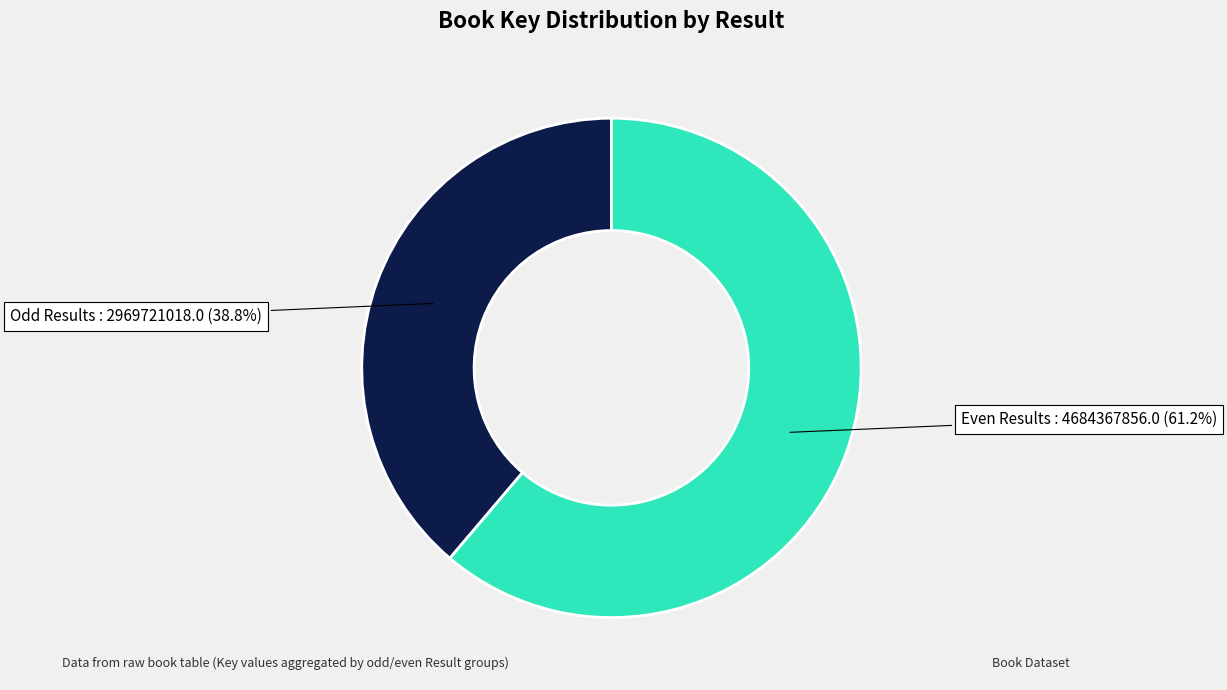

How many segments does this pie chart have?

2